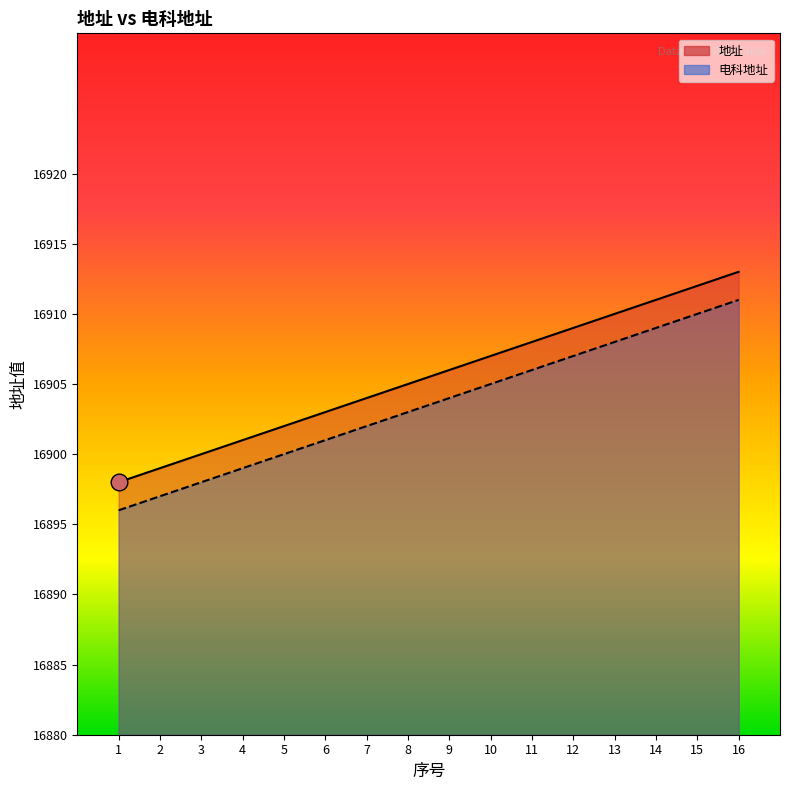

Rank the categories by 电科地址 value from highest to lowest.

16, 15, 14, 13, 12, 11, 10, 9, 8, 7, 6, 5, 4, 3, 2, 1